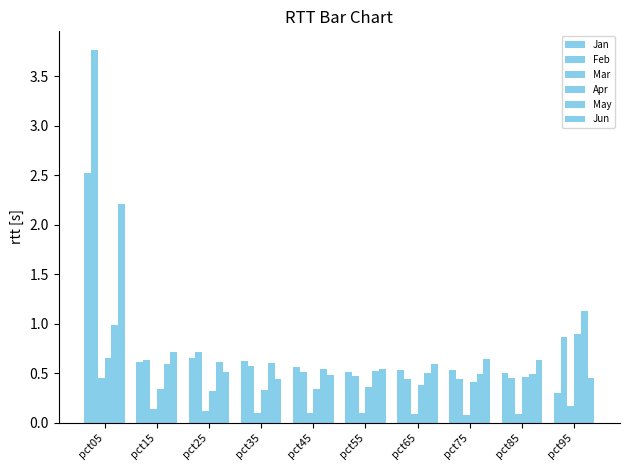

Count the number of categories in the chart.

10